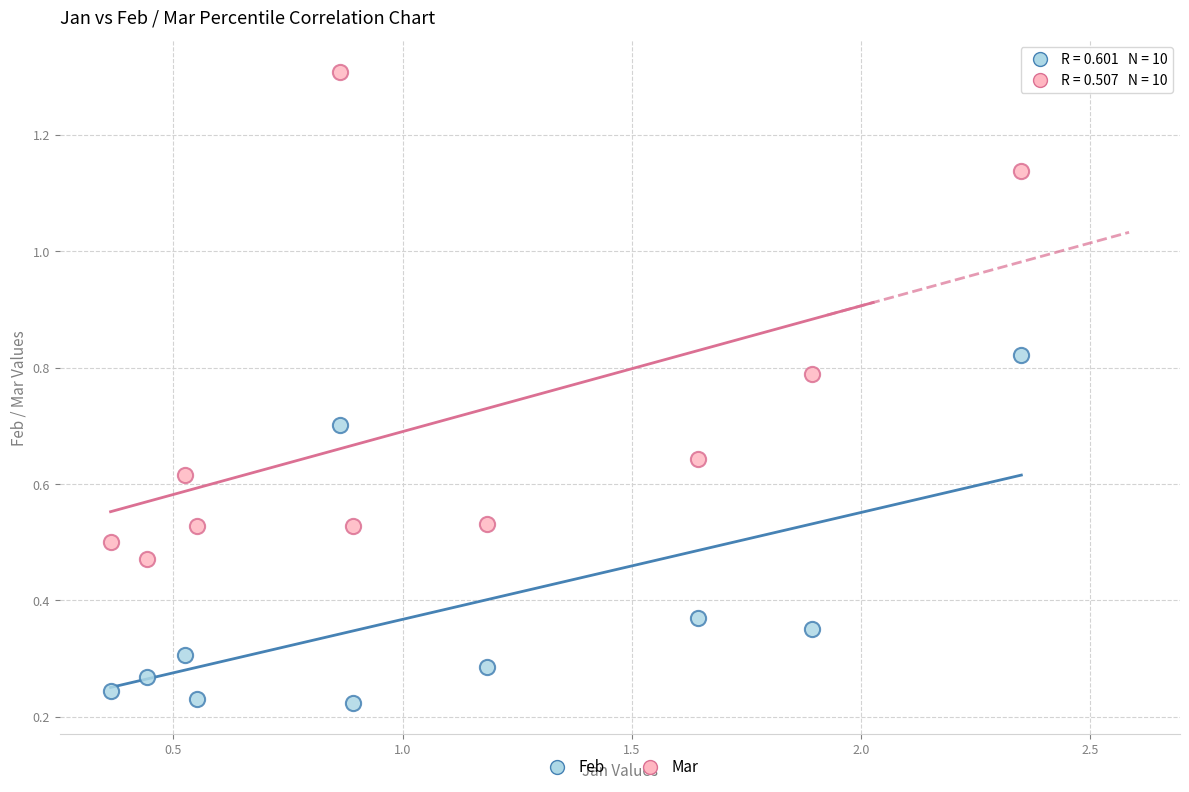

Which series reaches the minimum Y coordinate?

Feb